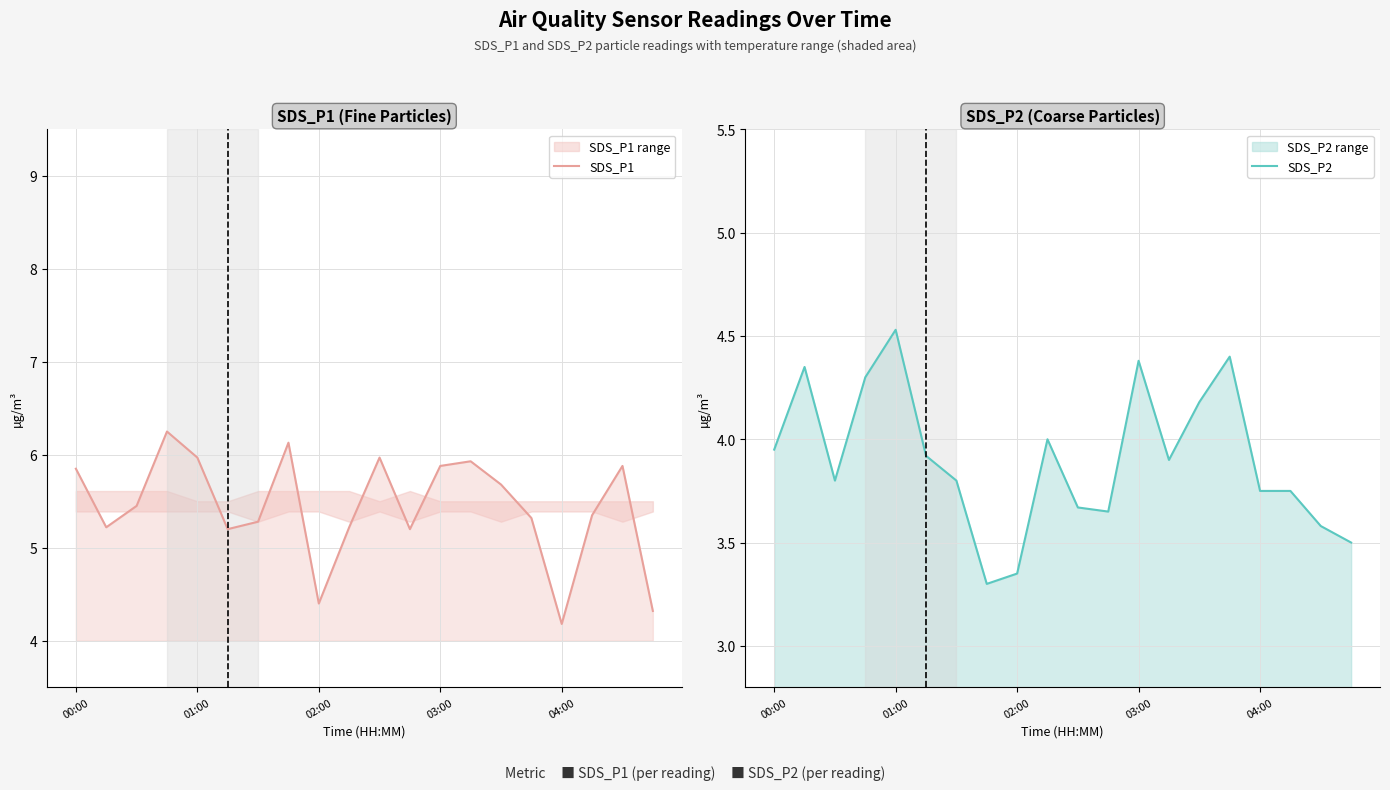

Where does the SDS_P1 series first go above 5?

00:00